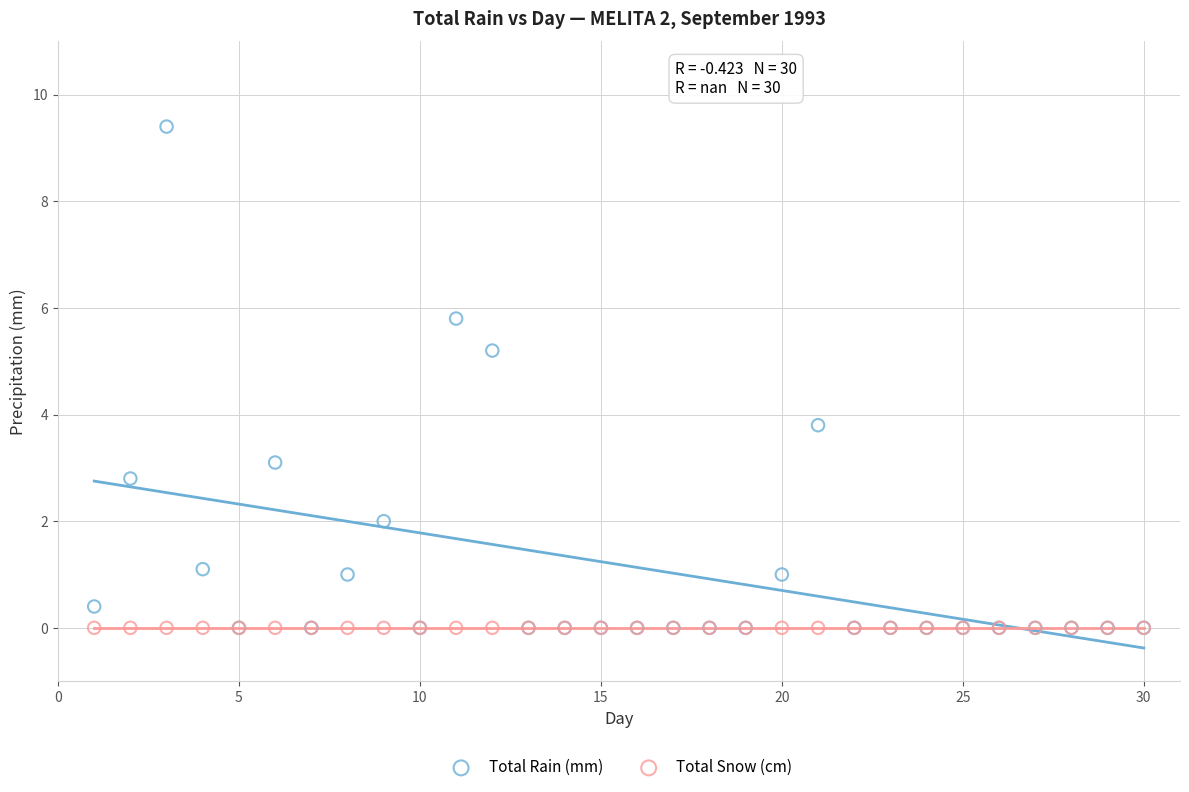

Across all series, what Y value is closest to 4?

3.8